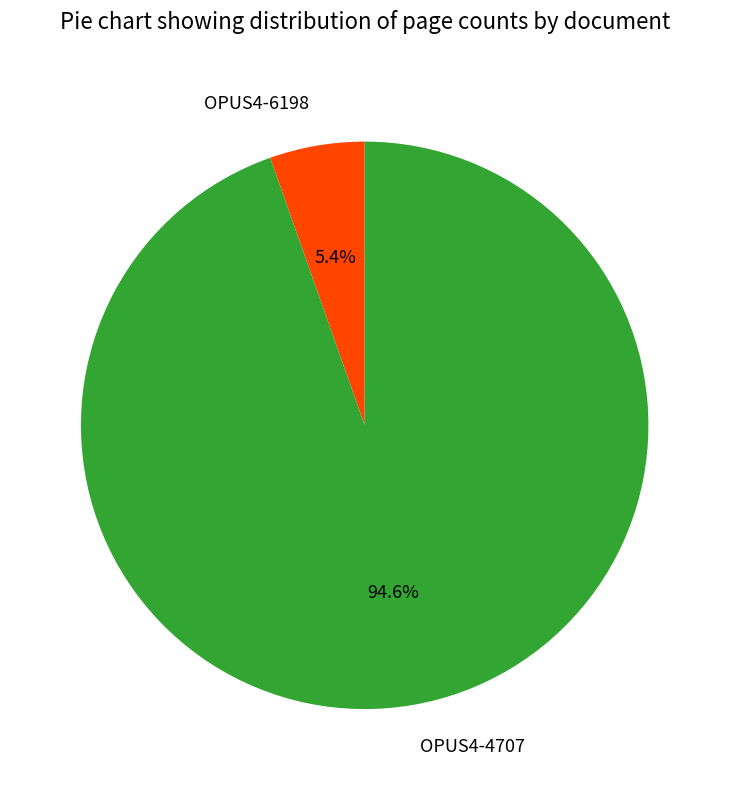

To the nearest percent, what is the combined percentage of OPUS4-6198 and OPUS4-4707?

100%